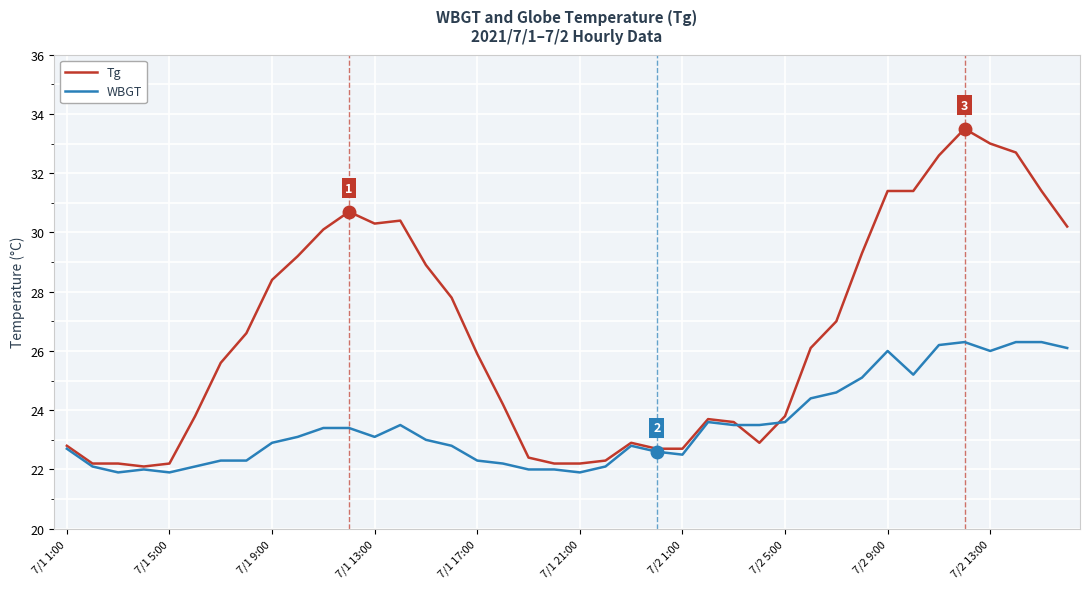

Reading left to right, what are all the values shown in this chart?

Tg: 22.8	22.2	22.2	22.1	22.2	23.8	25.6	26.6	28.4	29.2	30.1	30.7	30.3	30.4	28.9	27.8	25.9	24.2	22.4	22.2	22.2	22.3	22.9	22.7	22.7	23.7	23.6	22.9	23.8	26.1	27.0	29.3	31.4	31.4	32.6	33.5	33.0	32.7	31.4	30.2
WBGT: 22.7	22.1	21.9	22.0	21.9	22.1	22.3	22.3	22.9	23.1	23.4	23.4	23.1	23.5	23.0	22.8	22.3	22.2	22.0	22.0	21.9	22.1	22.8	22.6	22.5	23.6	23.5	23.5	23.6	24.4	24.6	25.1	26.0	25.2	26.2	26.3	26.0	26.3	26.3	26.1